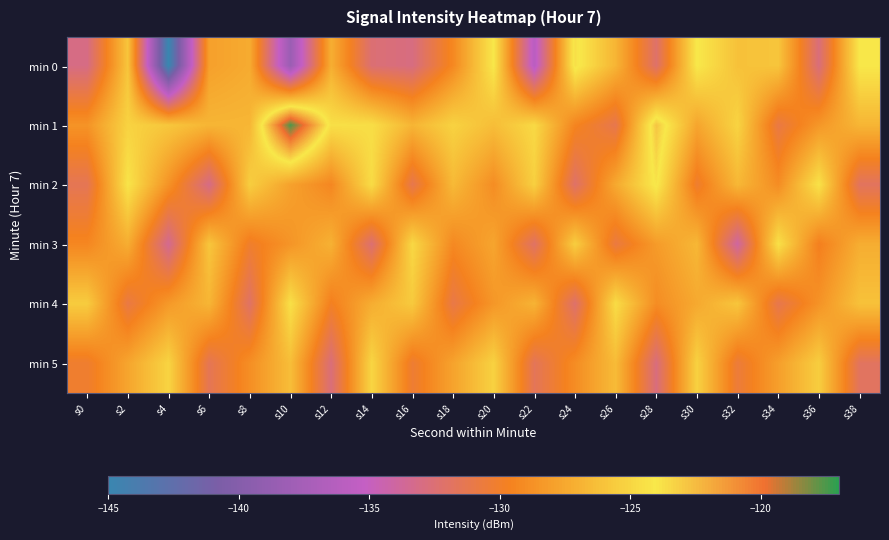

At which category does the chart reach its minimum across all series?

s4